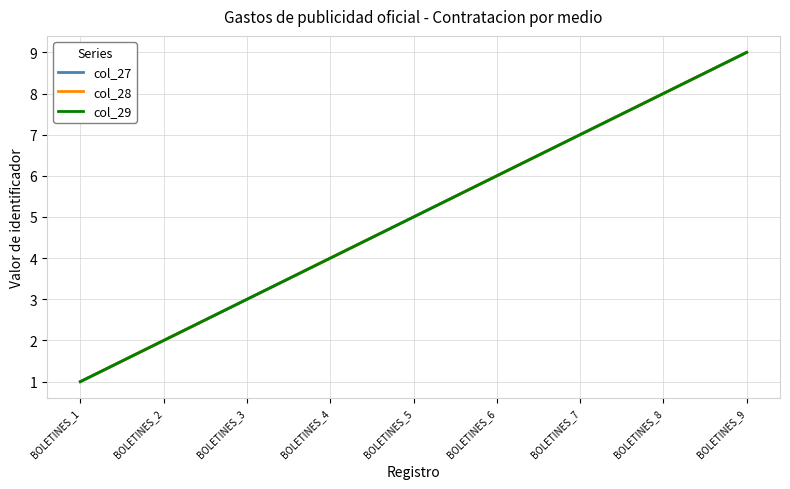

Does the chart have visible grid lines?

Yes